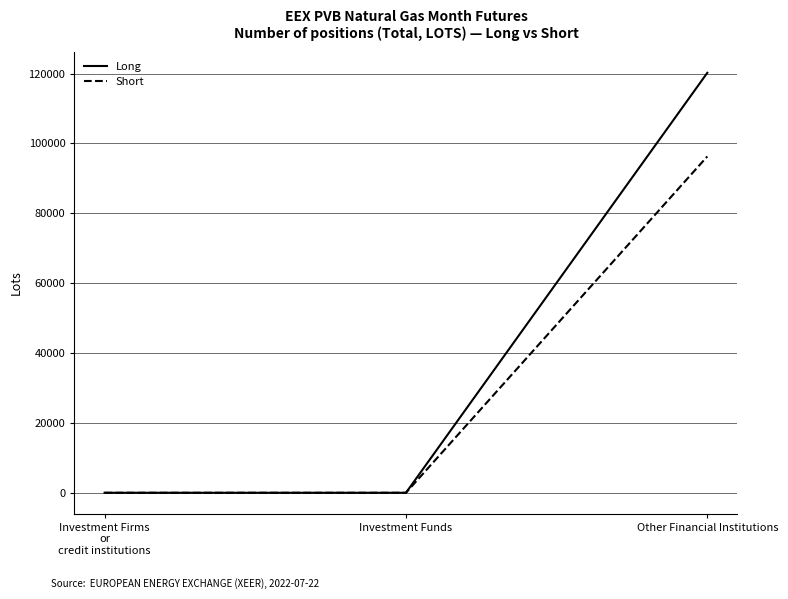

Reading left to right, extract all data points from this chart.

Long: 0	0	120210
Short: 0	0	96270